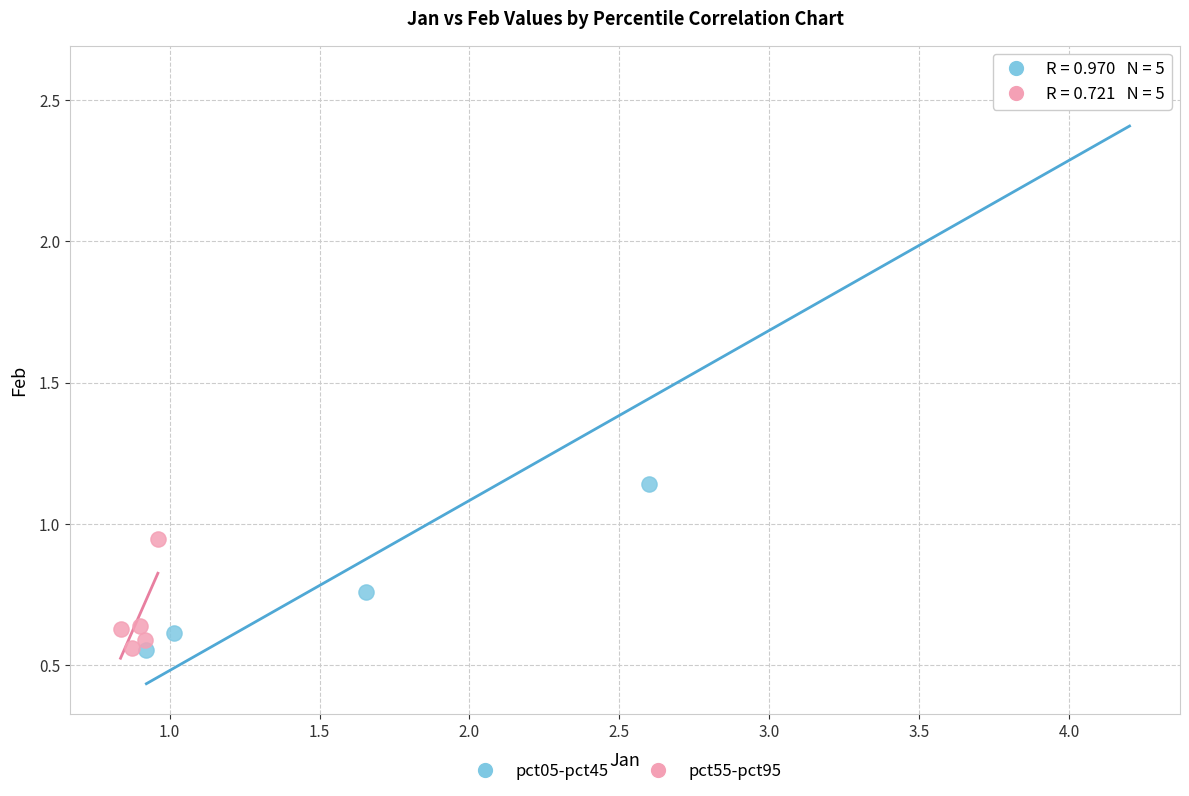

Which series contains the highest Y value?

pct05-pct45